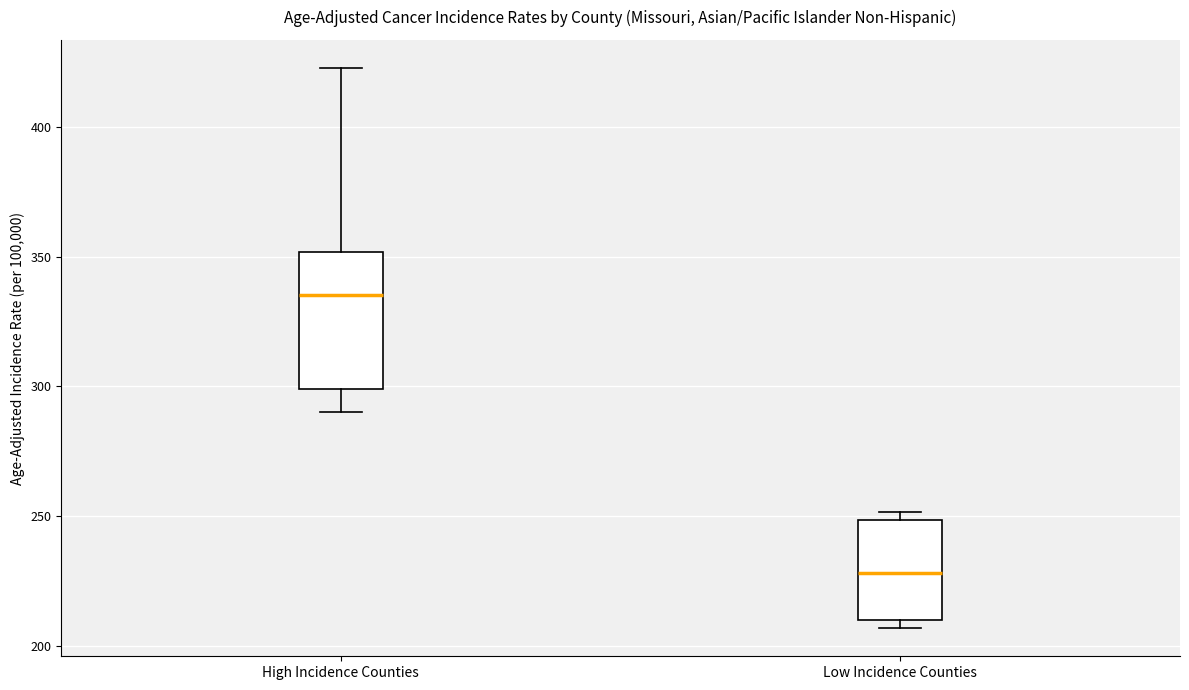

Which box is the tallest, from its lower edge to its upper edge?

High Incidence Counties